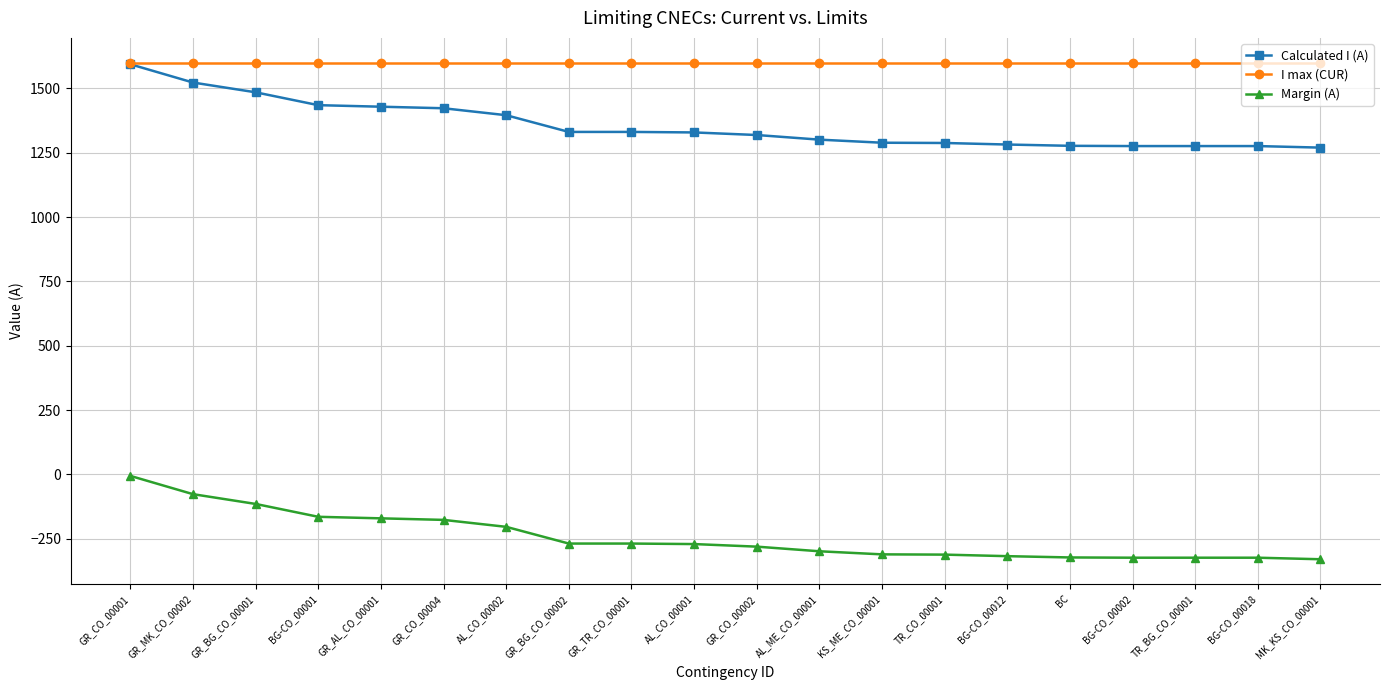

Which category has the highest value in the Margin (A) series?

GR_CO_00001